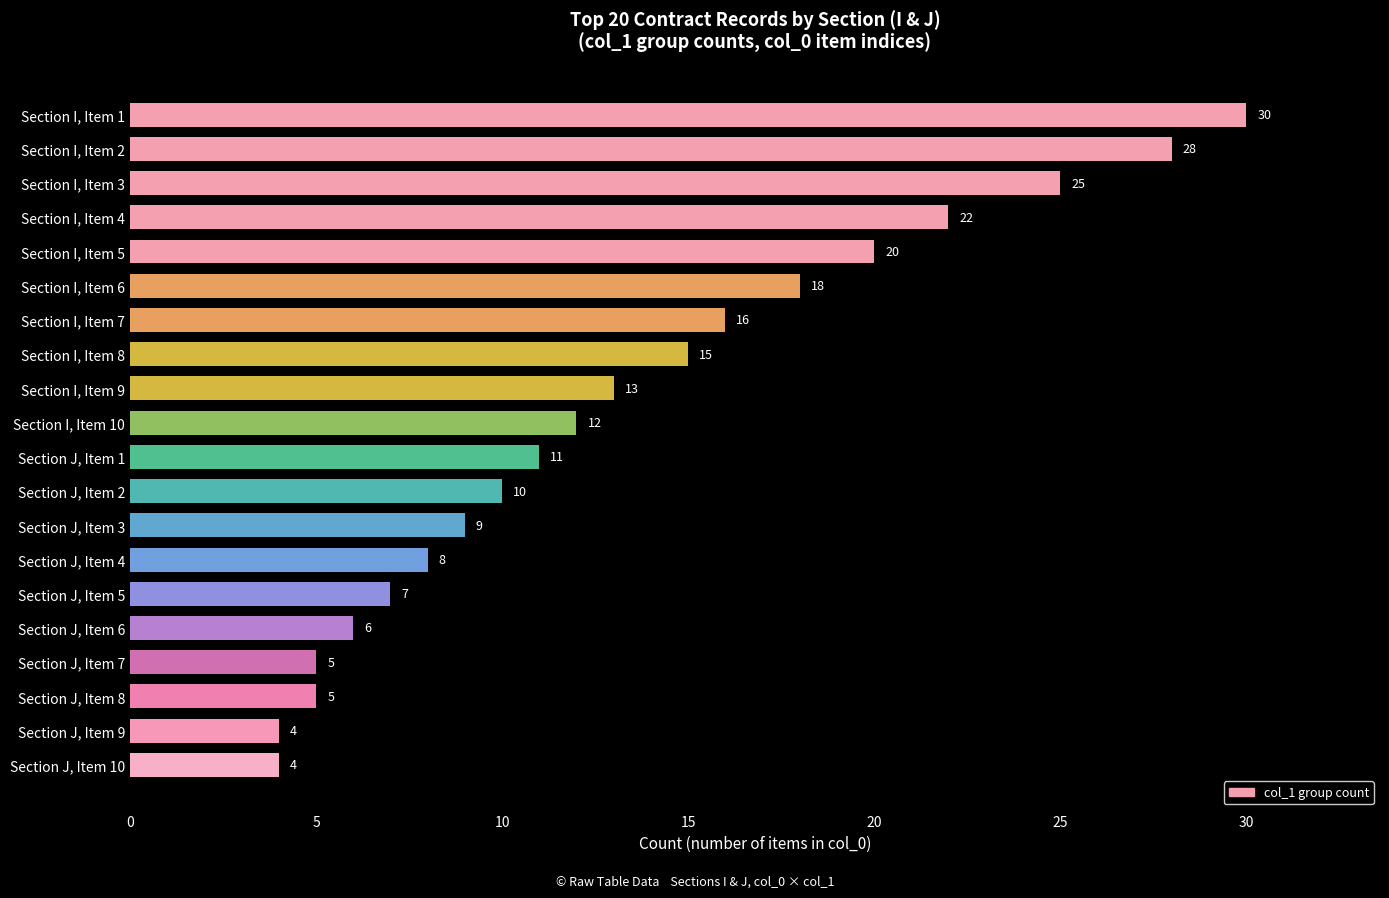

True or false: the data shows 3 at Section J, Item 8.

False